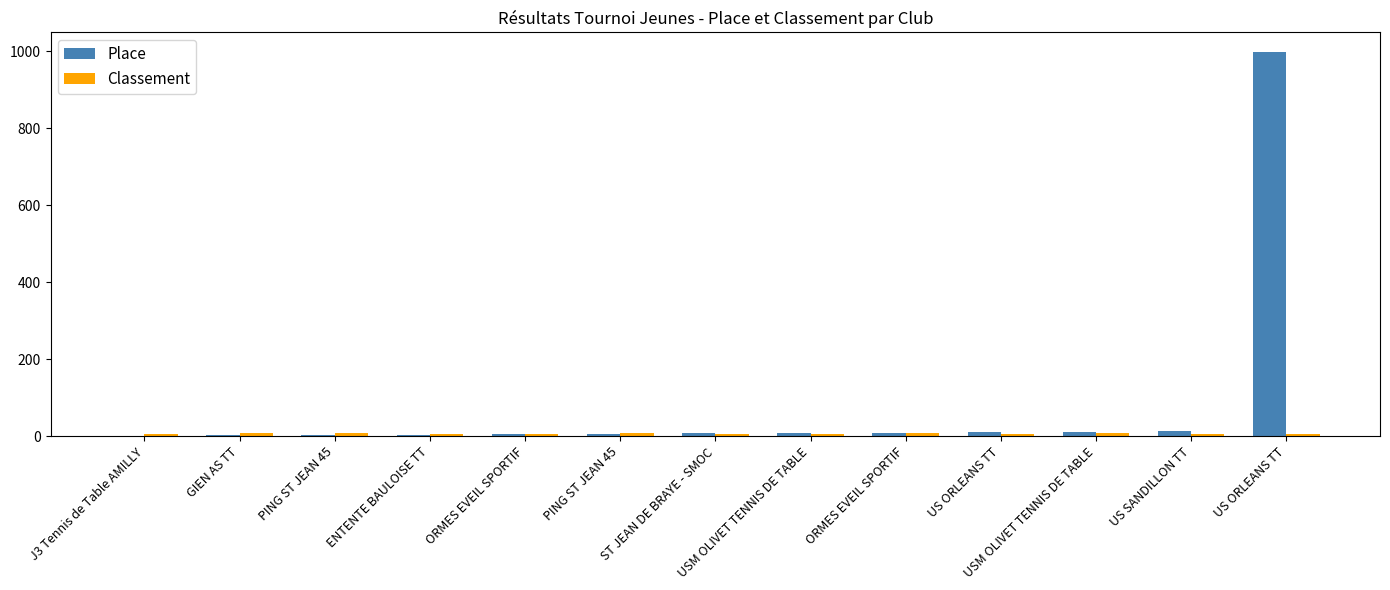

The Place series shows 4 at ST JEAN DE BRAYE - SMOC. True or false?

False